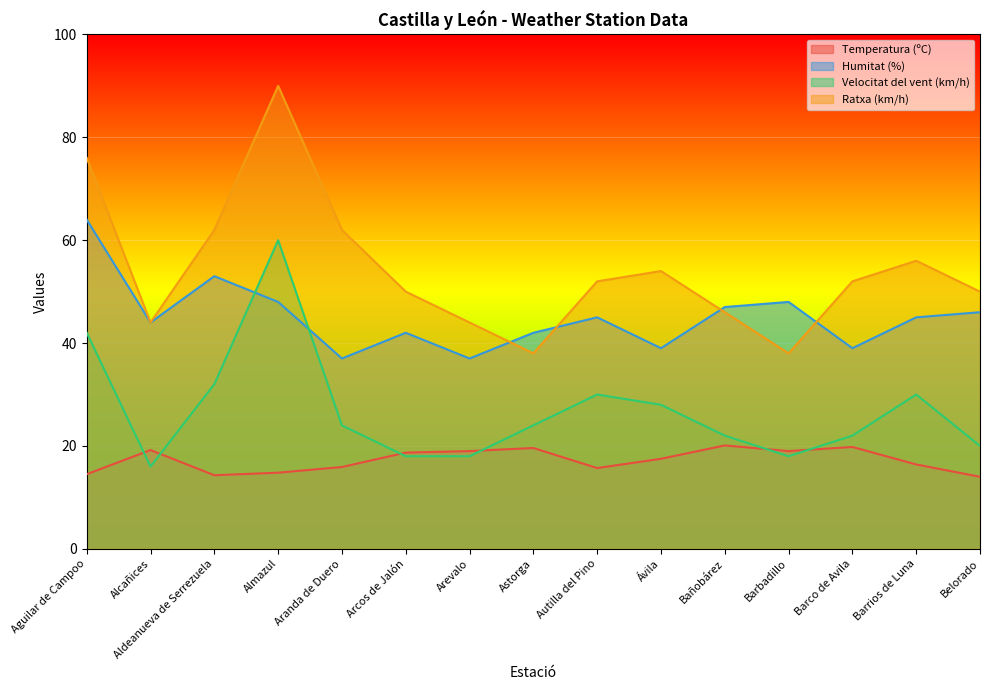

What is the maximum value shown in the chart?

90.0